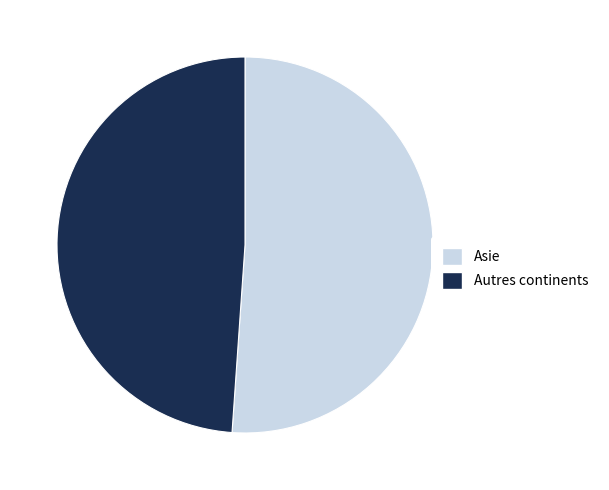

Is the sum of Asie and Autres continents greater than half?

Yes